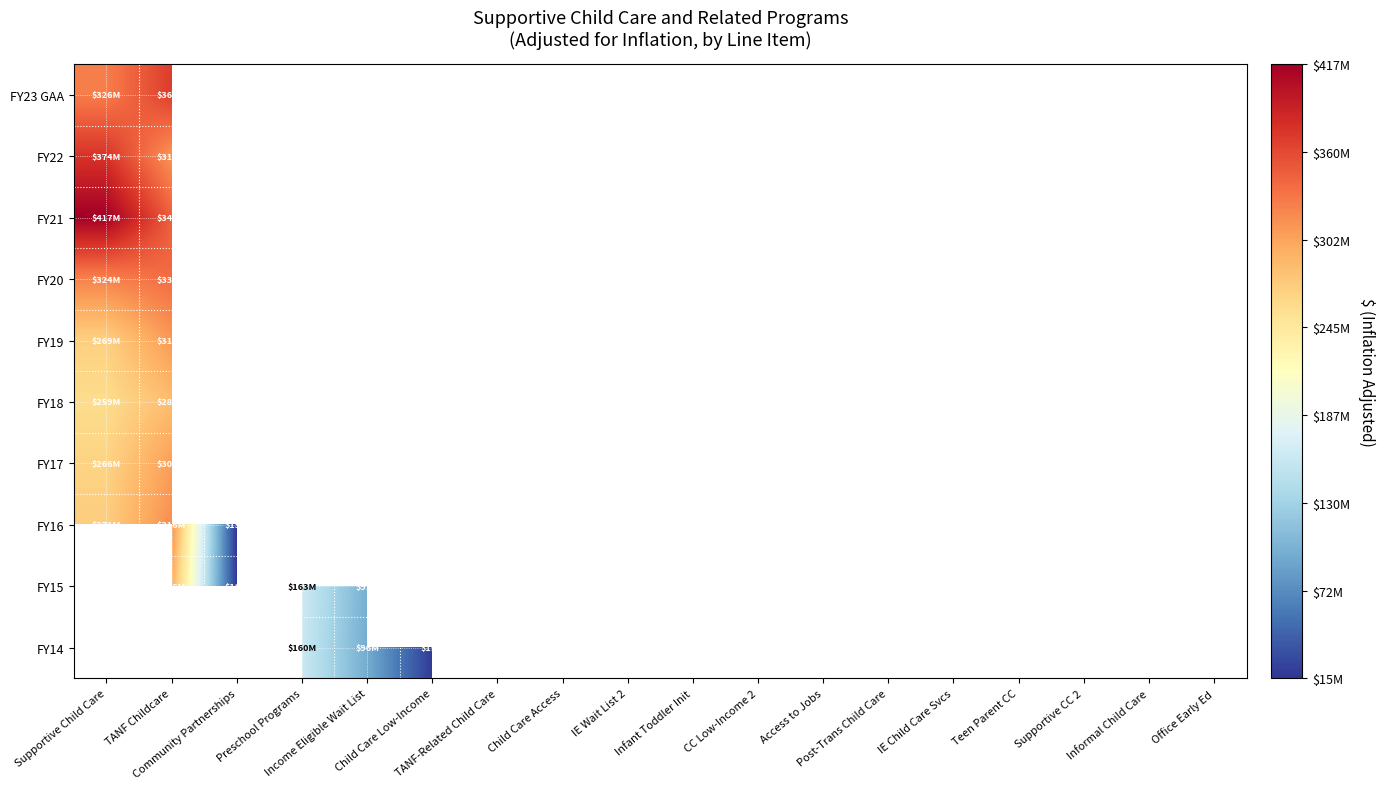

How many positive values does the FY14 series have?

4